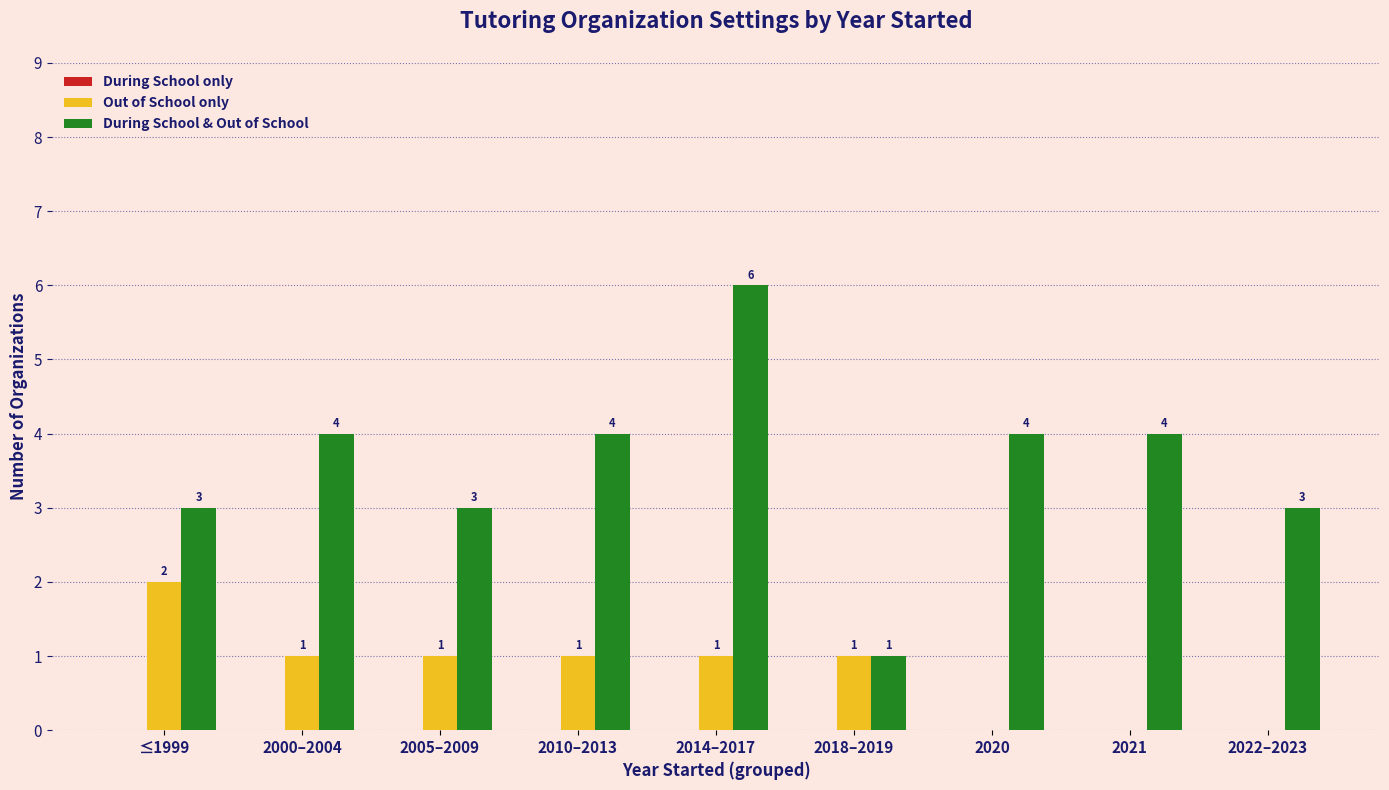

The value of During School & Out of School at ≤1999 is 1. True or false?

False